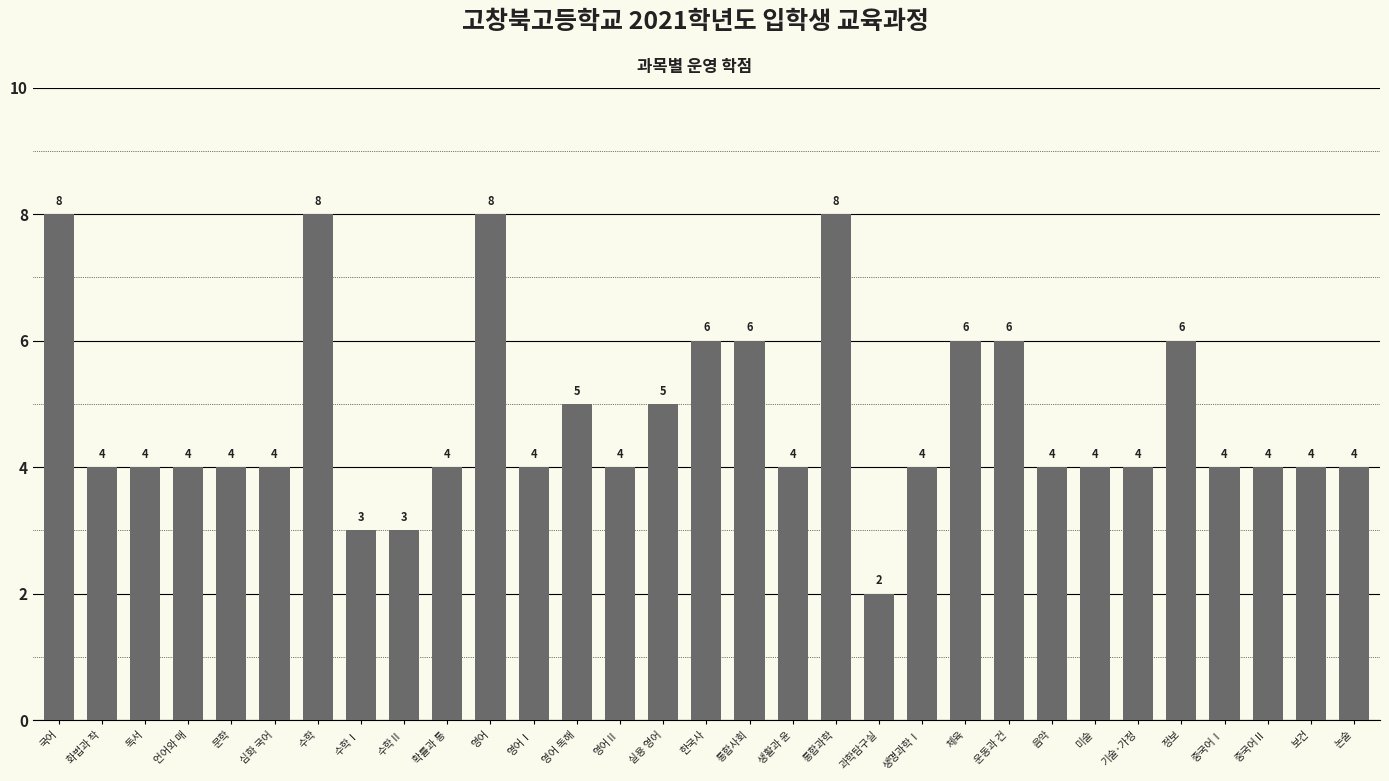

How many categories are shown in the chart?

31